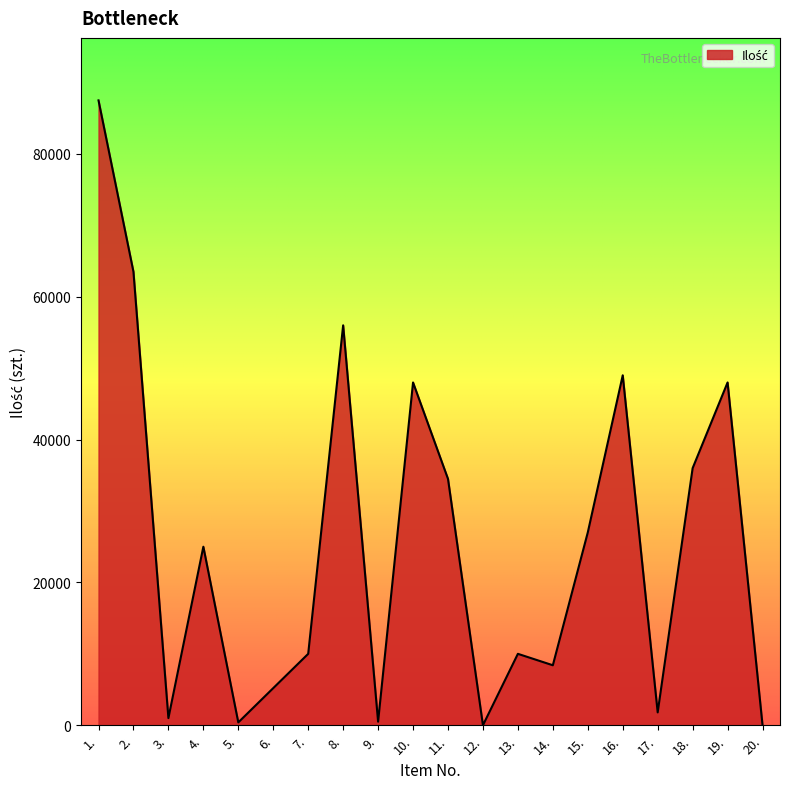

What is the difference between the maximum and minimum values?

87496